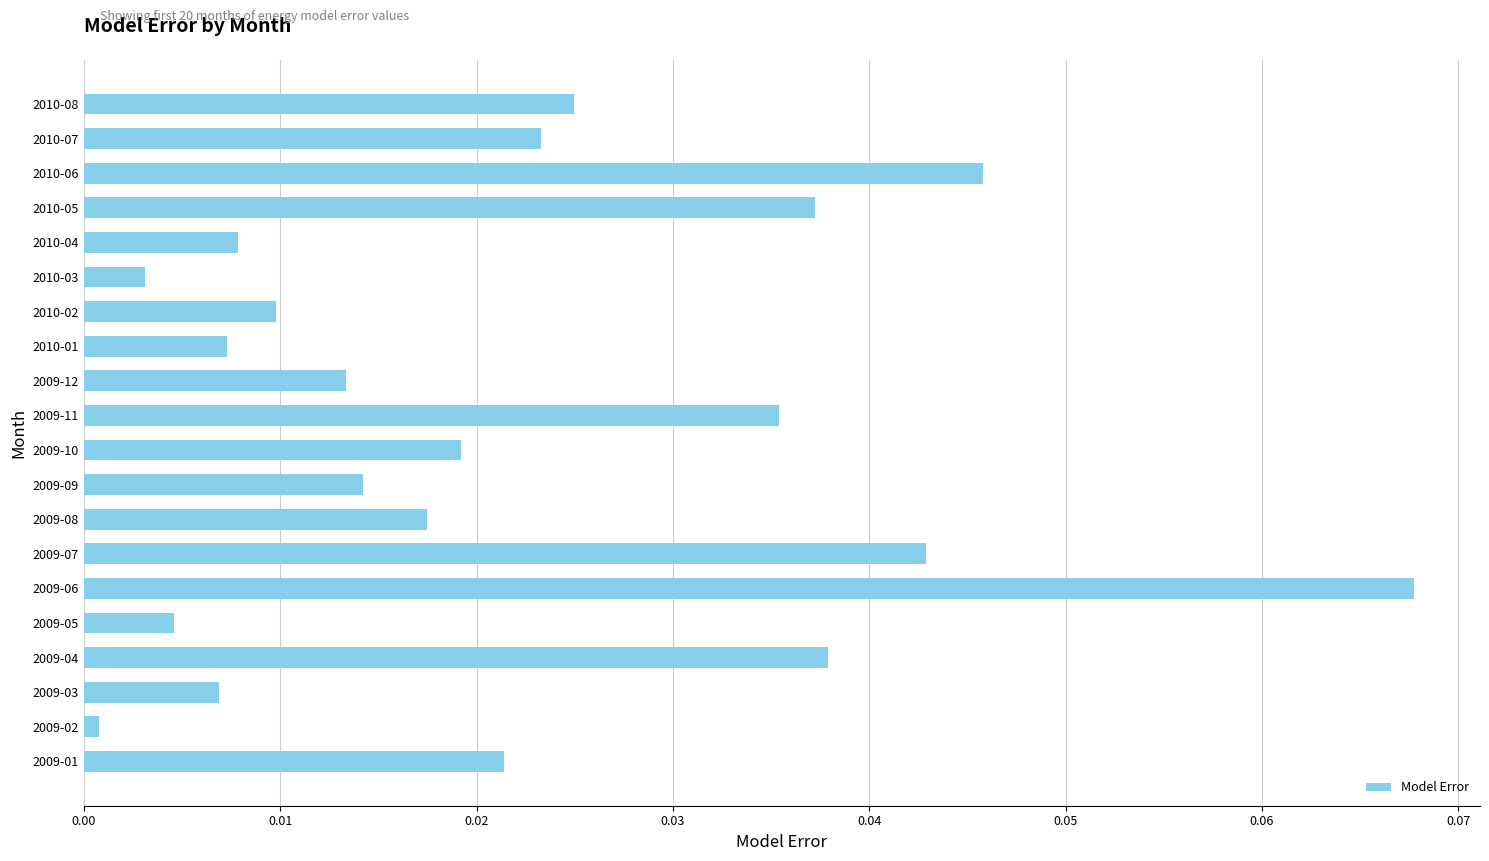

Between 2010-01 and 2009-05, which is larger?

2010-01